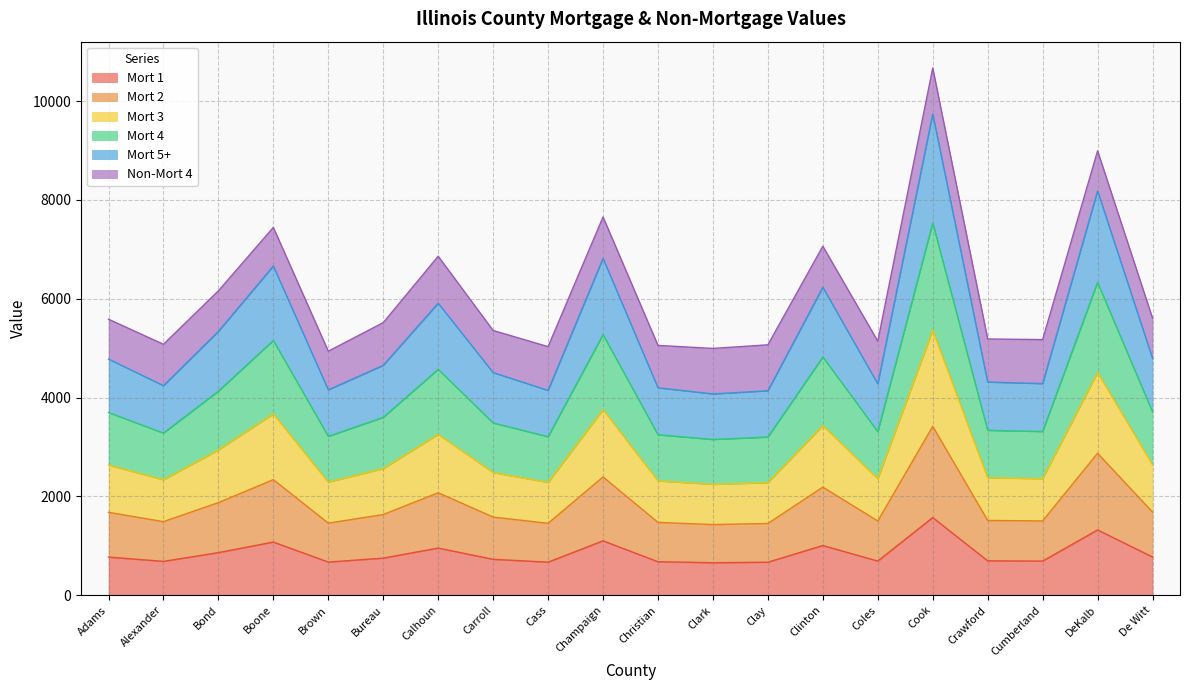

Does the chart display data point markers on the line(s)?

No